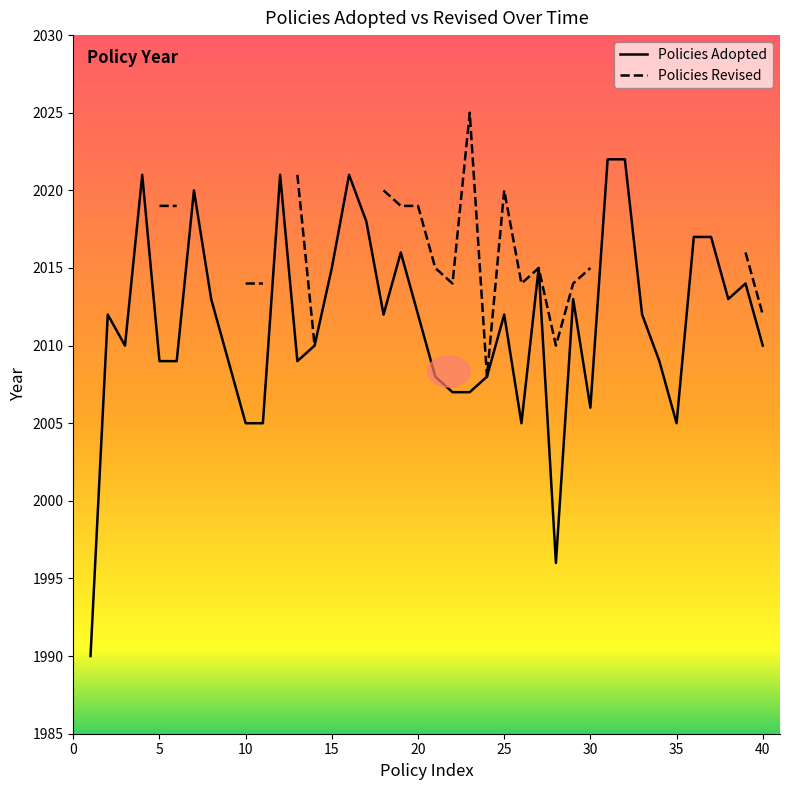

True or false: Policies Adopted has a value of 3503 at 30.

False